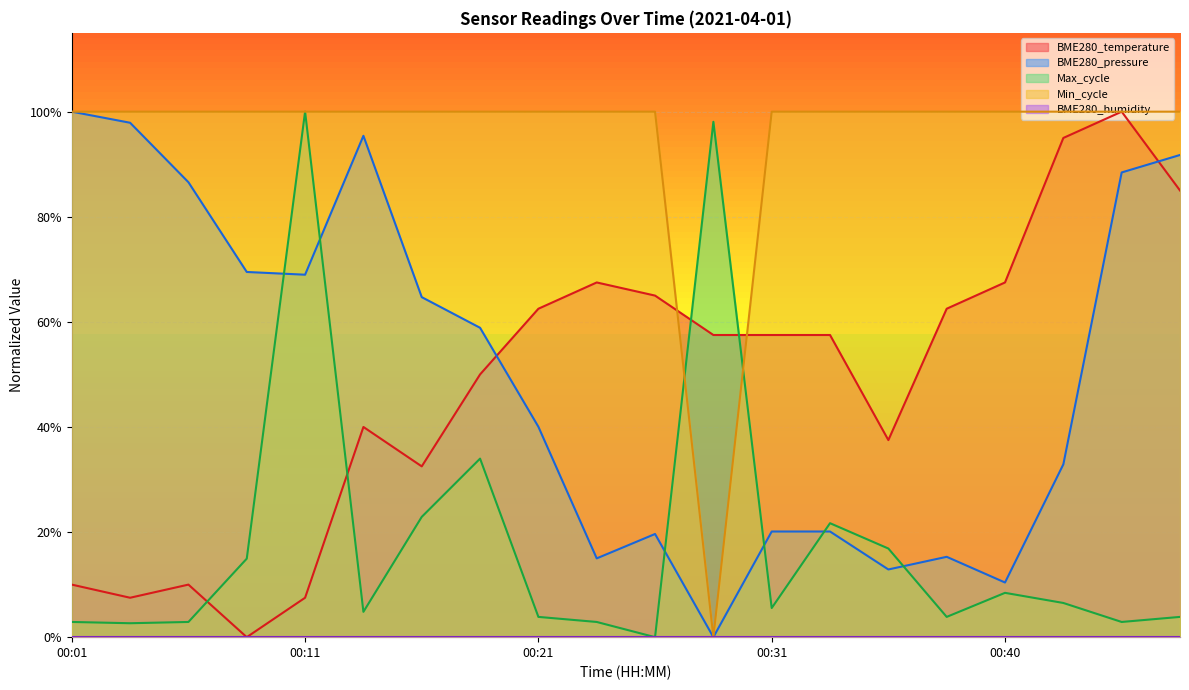

At which category does BME280_pressure reach its first local valley?

00:11